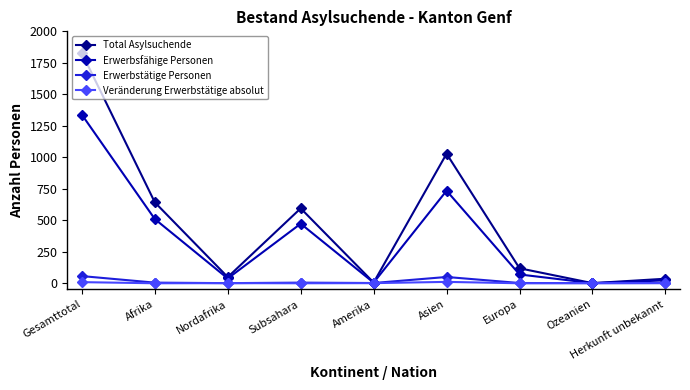

The Veränderung Erwerbstätige absolut series shows 0 at Nordafrika. True or false?

True